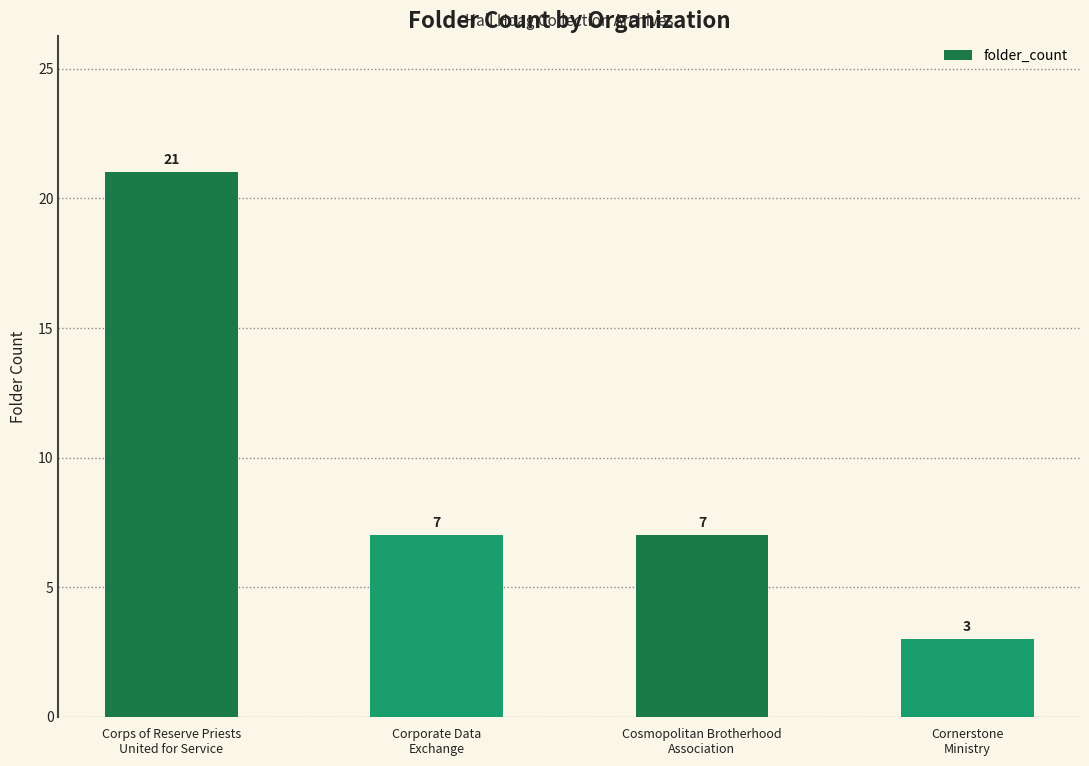

What is the maximum value shown in the chart?

21